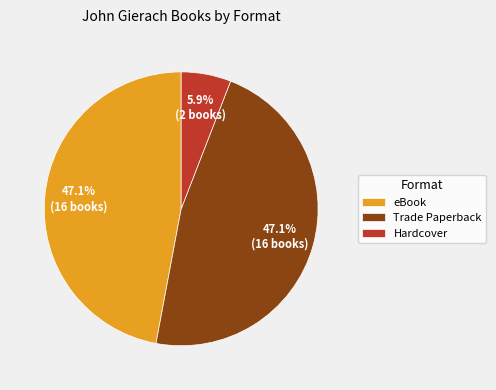

To the nearest percent, what percentage of the pie is Trade Paperback?

47%